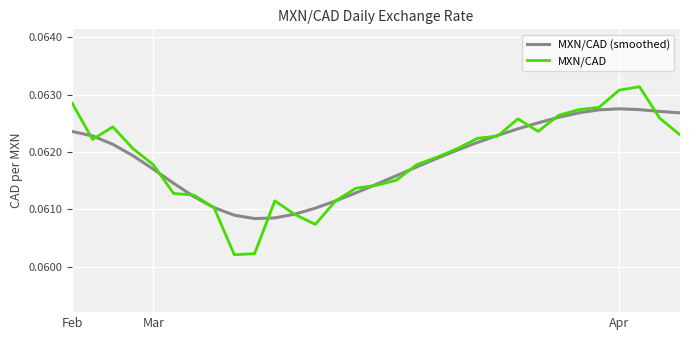

Rank the series by their maximum value, from lowest to highest.

MXN/CAD (smoothed), MXN/CAD